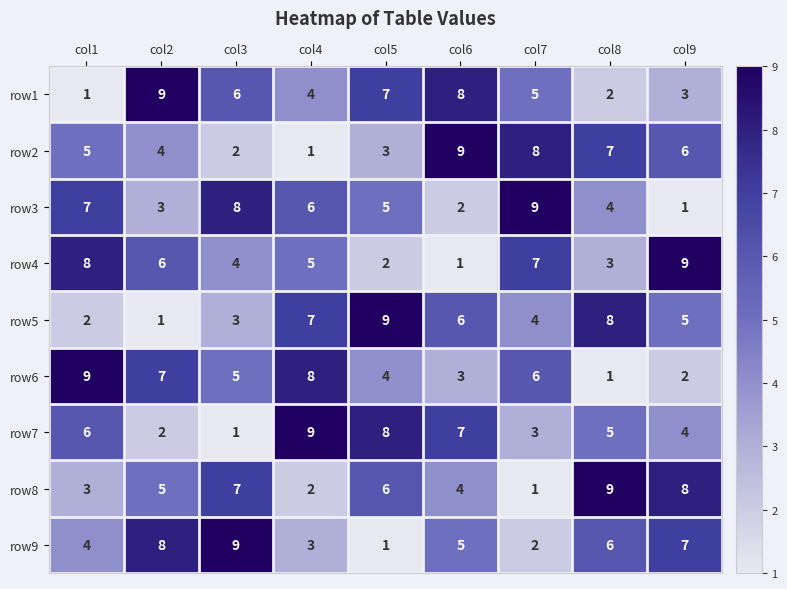

At which label does row7 reach its minimum?

col3